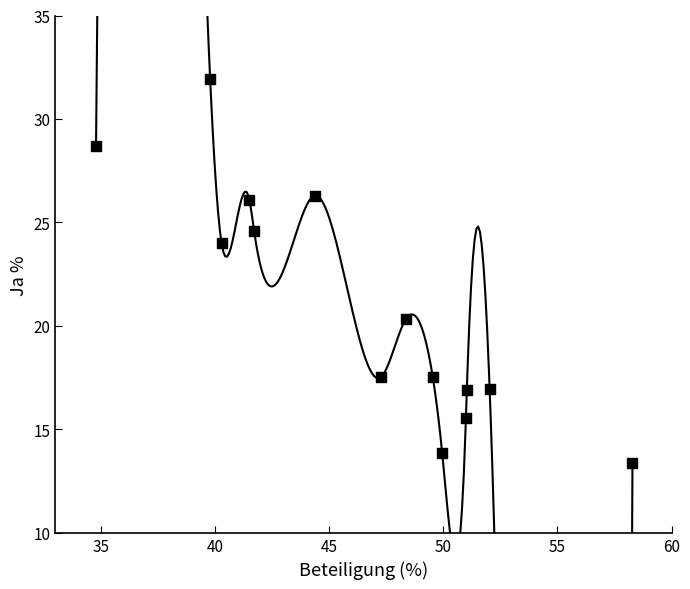

What is the range of X values (max minus min)?

23.5